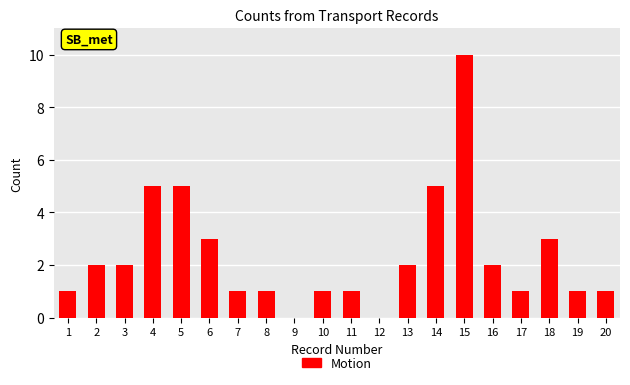

Reading left to right, extract all data points from this chart.

1=1	2=2	3=2	4=5	5=5	6=3	7=1	8=1	9=0	10=1	11=1	12=0	13=2	14=5	15=10	16=2	17=1	18=3	19=1	20=1